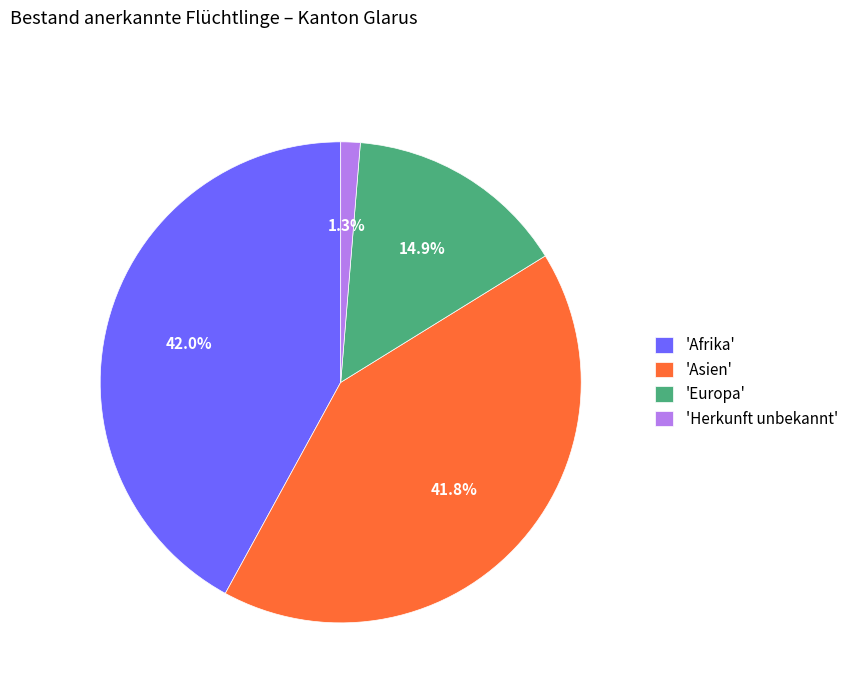

Count the number of slices in the pie.

4